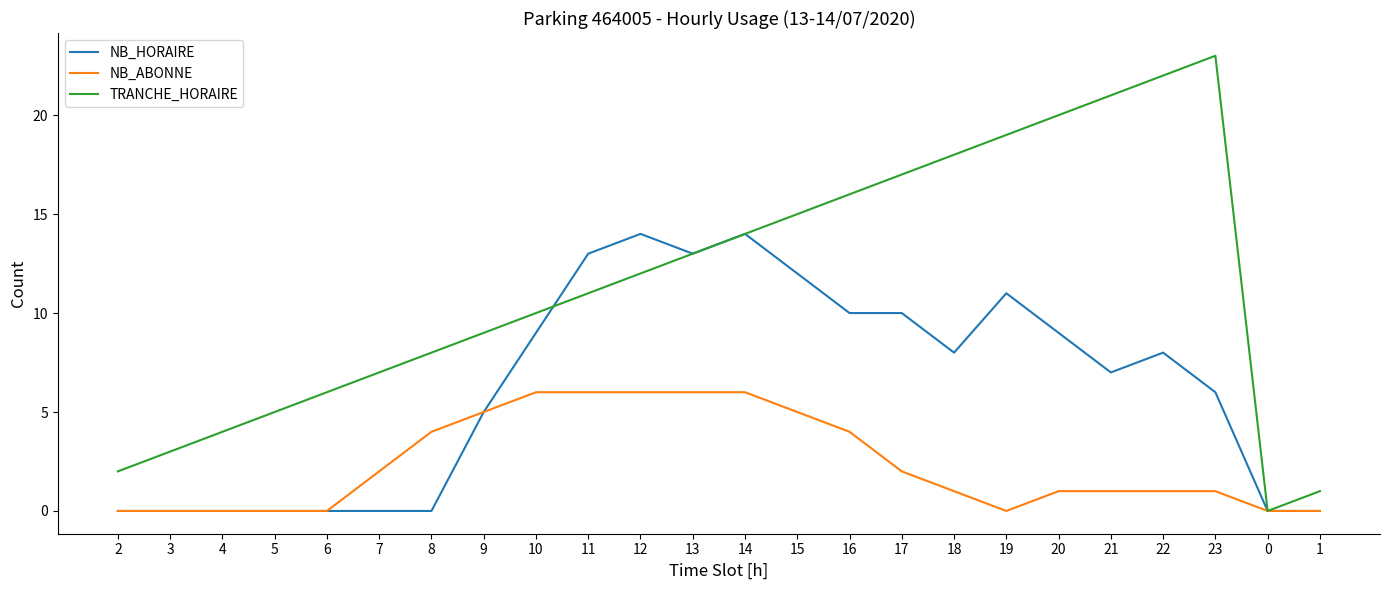

At which label is TRANCHE_HORAIRE closest to 11?

11